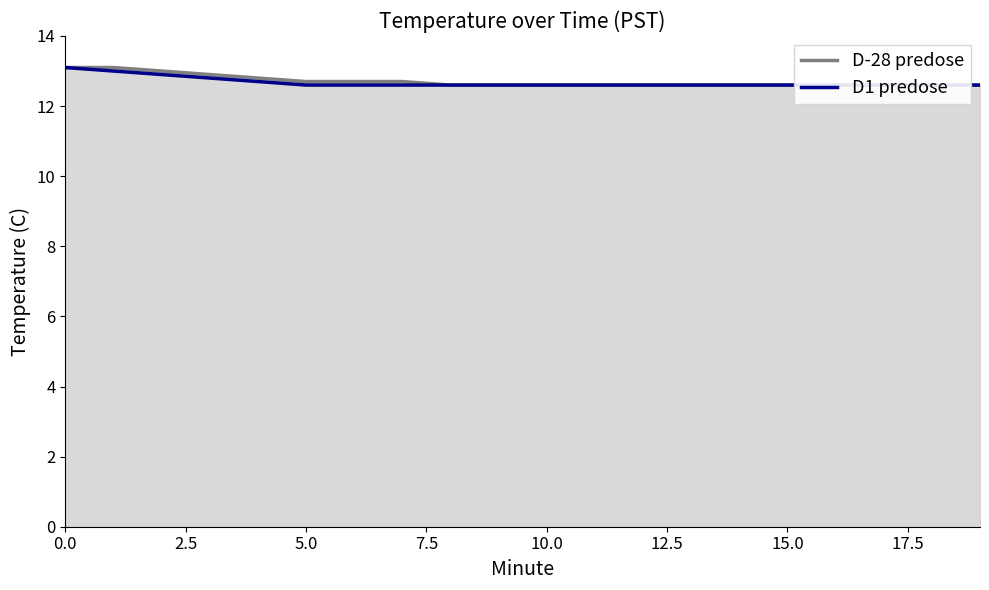

What is the difference between the maximum and minimum values in the D1 predose series?

0.5